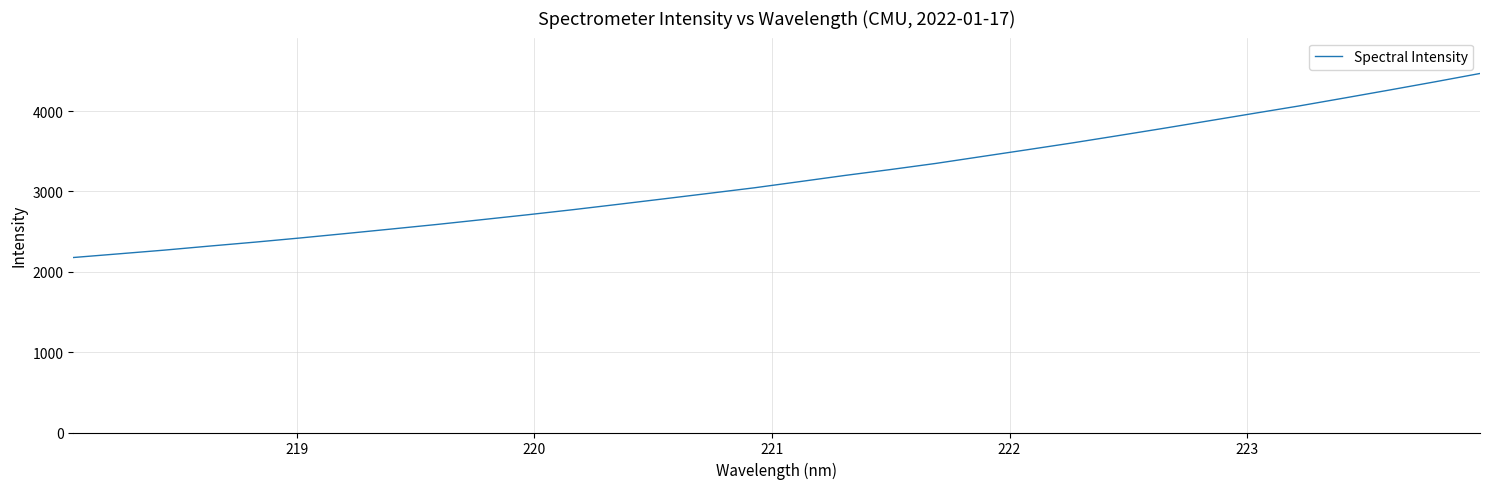

What is the difference between the maximum and minimum values?

2290.8